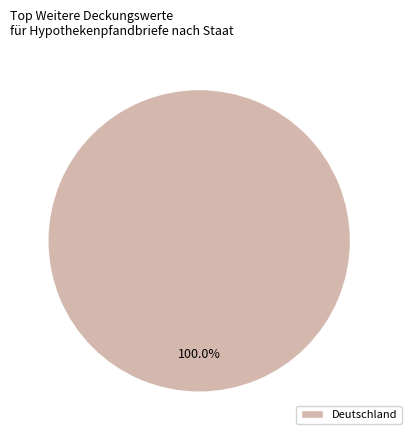

How many segments does this pie chart have?

1